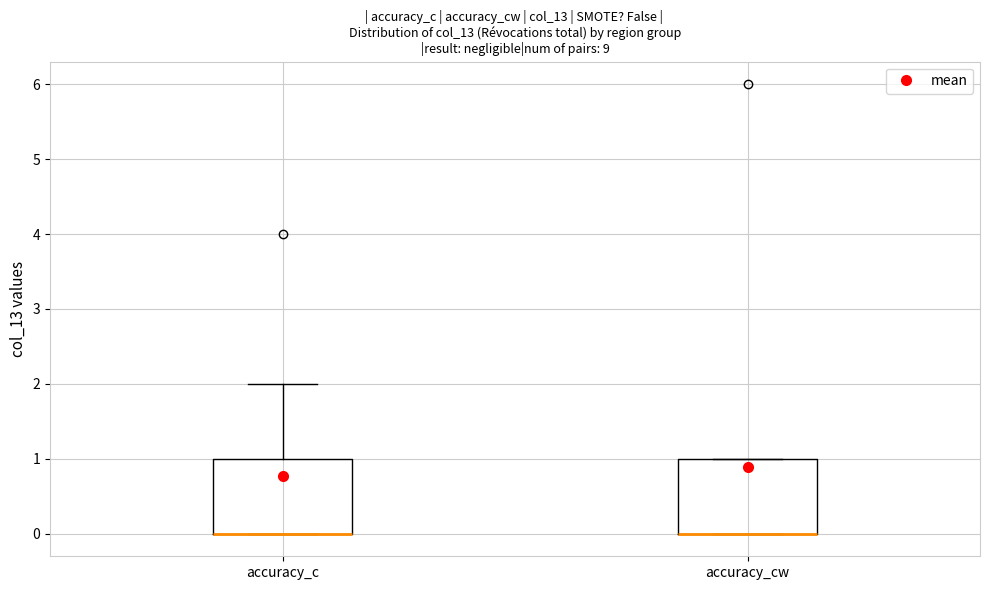

Reading left to right, read every box against the y-axis: the position of its median line, the range the box covers, and the ends of its whiskers. The values are not printed on the chart, so give them approximately, as read against the axis.

accuracy_c: median 0 (drawn on the box's lower edge), box 0 to 1, whiskers 0 to 2
accuracy_cw: median 0 (drawn on the box's lower edge), box 0 to 1, whiskers 0 to 1